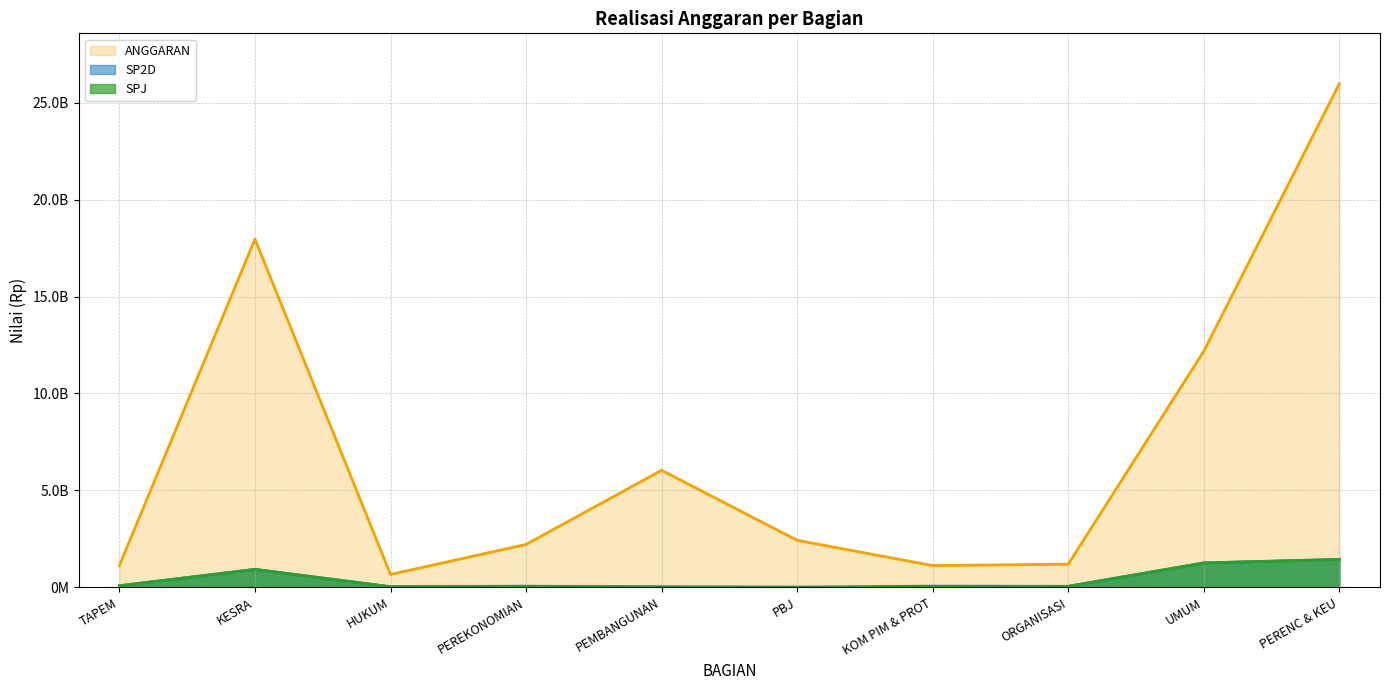

What position from the left is PERENC & KEU?

10